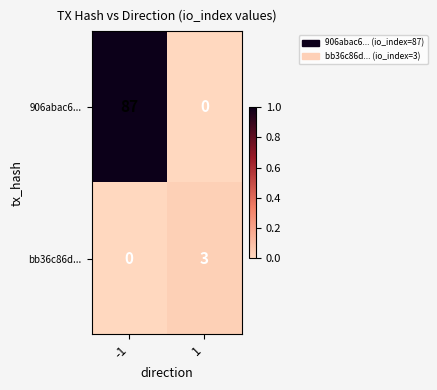

Which series has the widest spread of values?

906abac6...